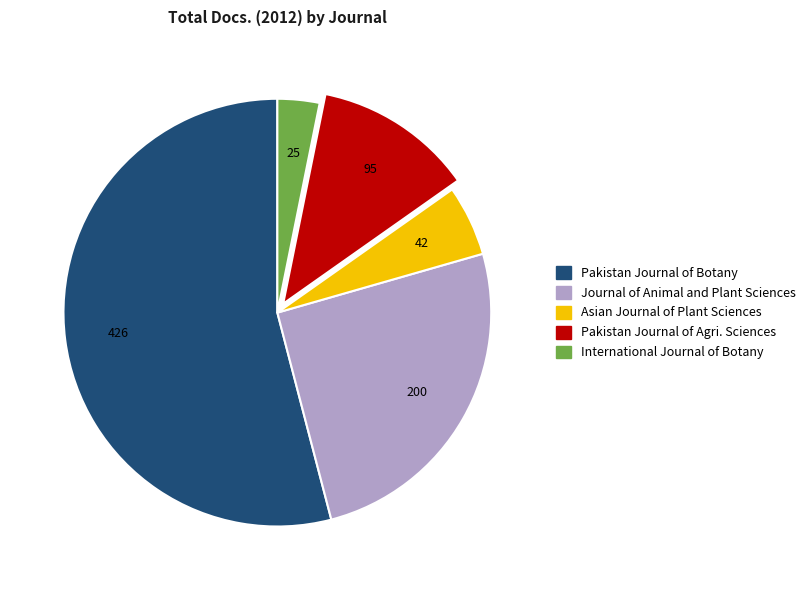

Does any single category account for the majority?

Yes